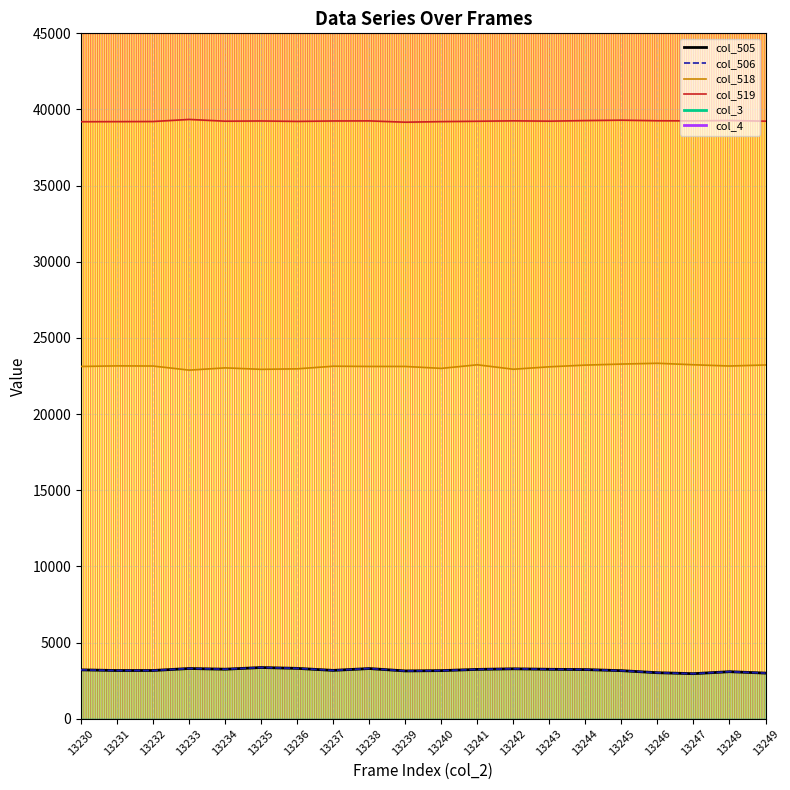

True or false: col_506 and col_518 intersect in this chart.

False